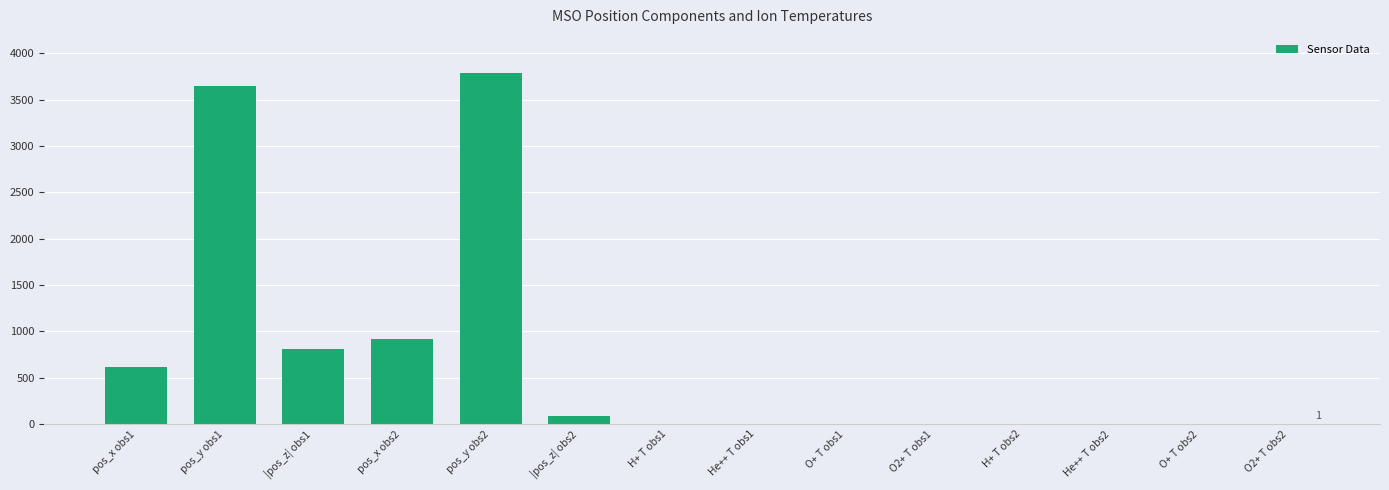

Which has a higher value, pos_y obs1 or pos_y obs2?

pos_y obs2